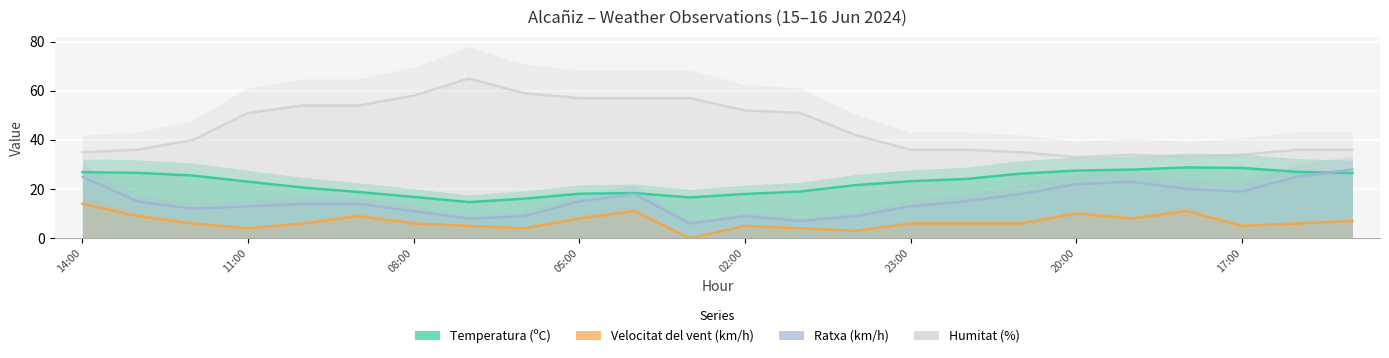

Between 08:00 and 02:00, which series saw the biggest shift?

Humitat (%)